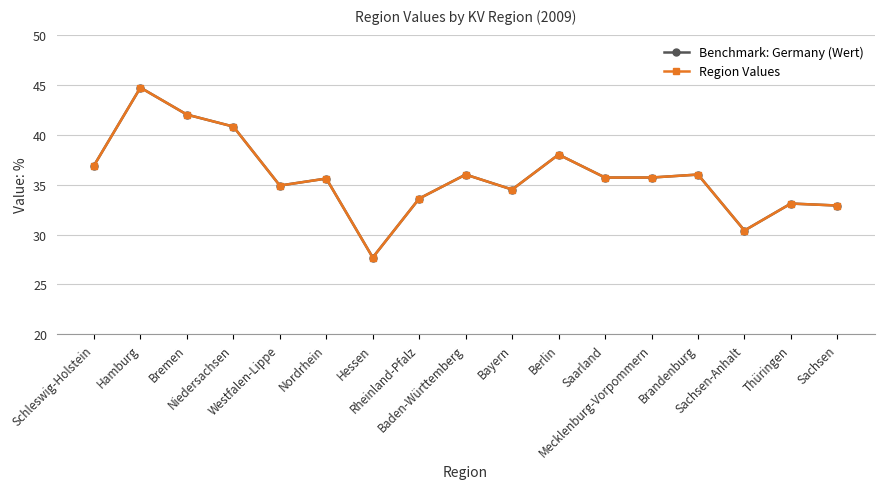

Does the chart have visible grid lines?

Yes